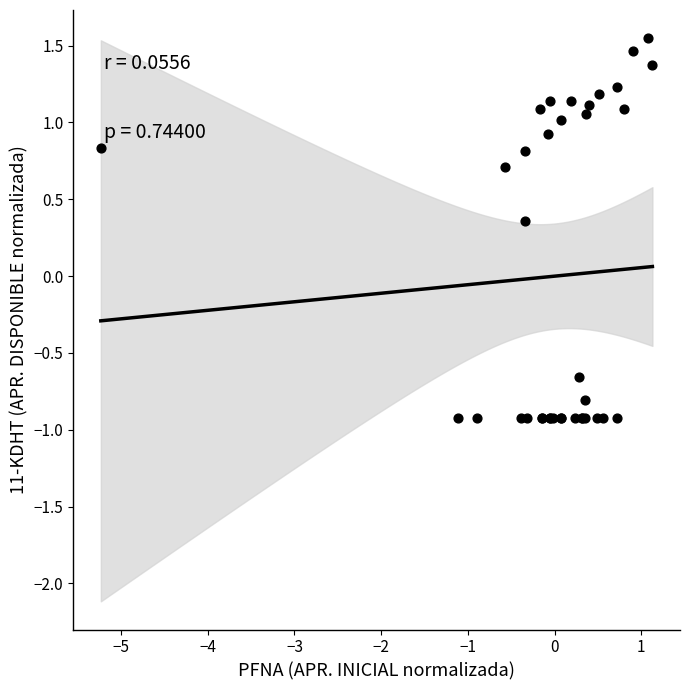

What Y value in the scatter plot is closest to 0?

0.4